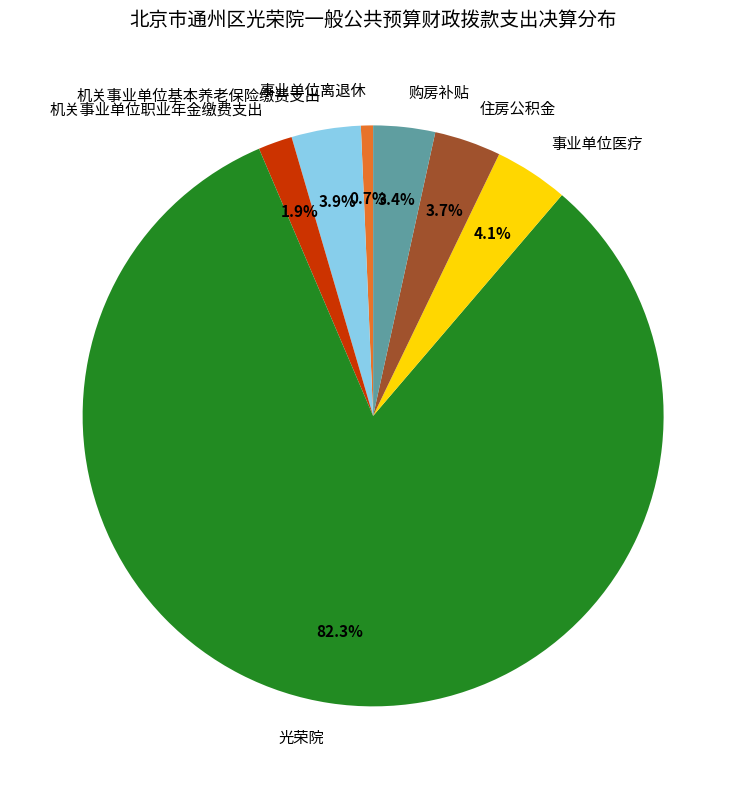

To the nearest percent, what is the difference between the 光荣院 and 机关事业单位职业年金缴费支出 slice percentages?

80%